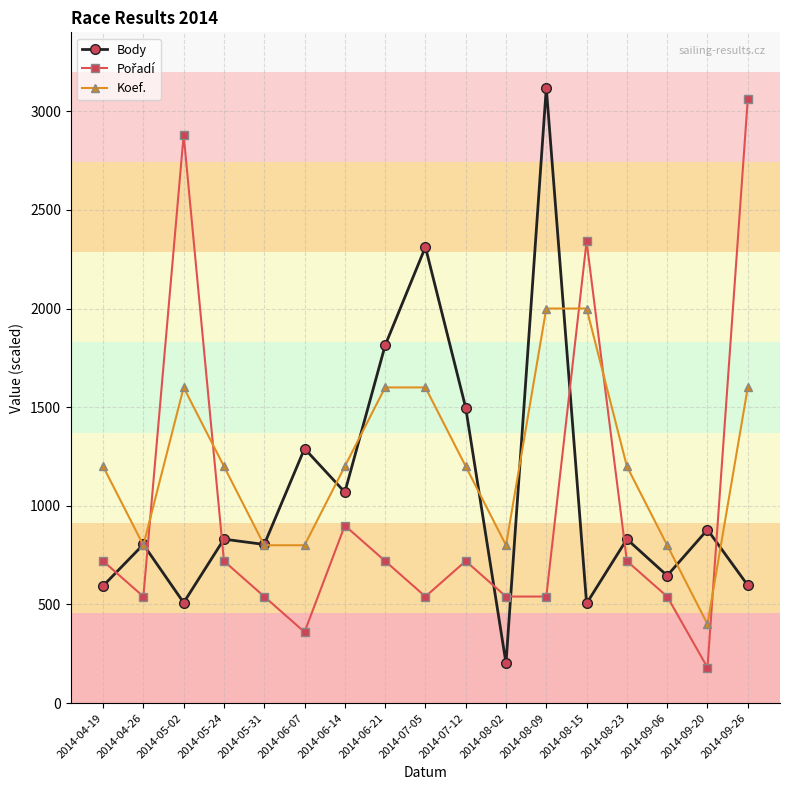

True or false: Body and Koef. intersect in this chart.

True